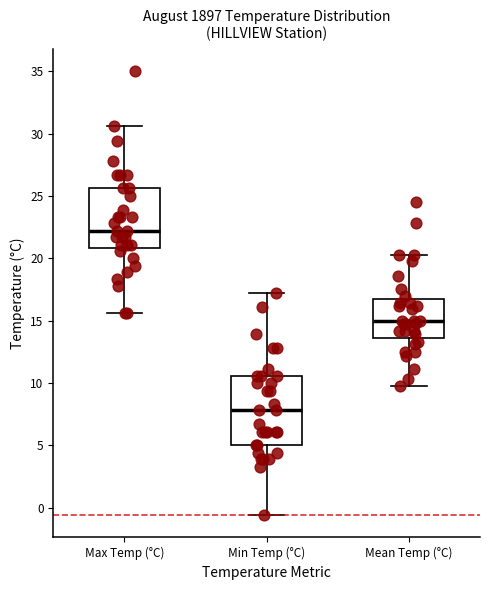

Reading left to right, transcribe this box plot: for each box, give where its median line is, the range the box spans, and where its two whiskers end, as read against the y-axis. The values are not printed on the chart, so give them approximately, as read against the axis.

Max Temp (°C): median 22.0, box 21.0 to 25.5, whiskers 15.5 to 30.5
Min Temp (°C): median 8.0, box 5.0 to 10.5, whiskers -0.5 to 17.0
Mean Temp (°C): median 15.0, box 13.5 to 16.5, whiskers 10.0 to 20.5